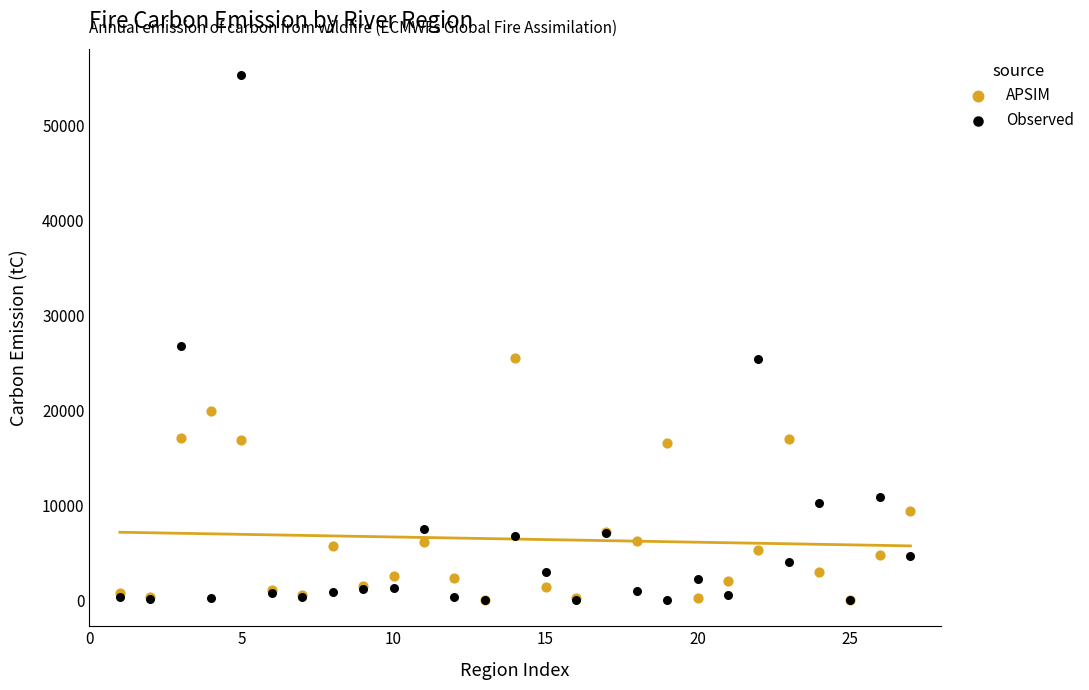

Which series reaches the maximum Y coordinate?

Observed